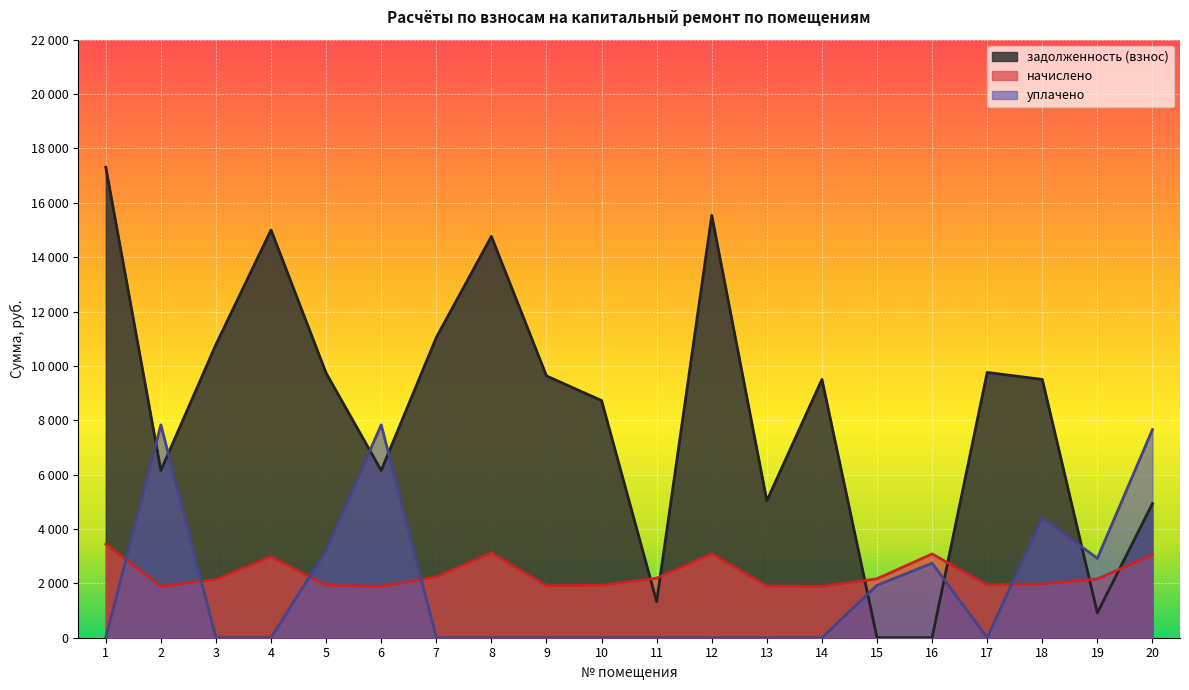

The начислено series shows 901.7 at 15. True or false?

False